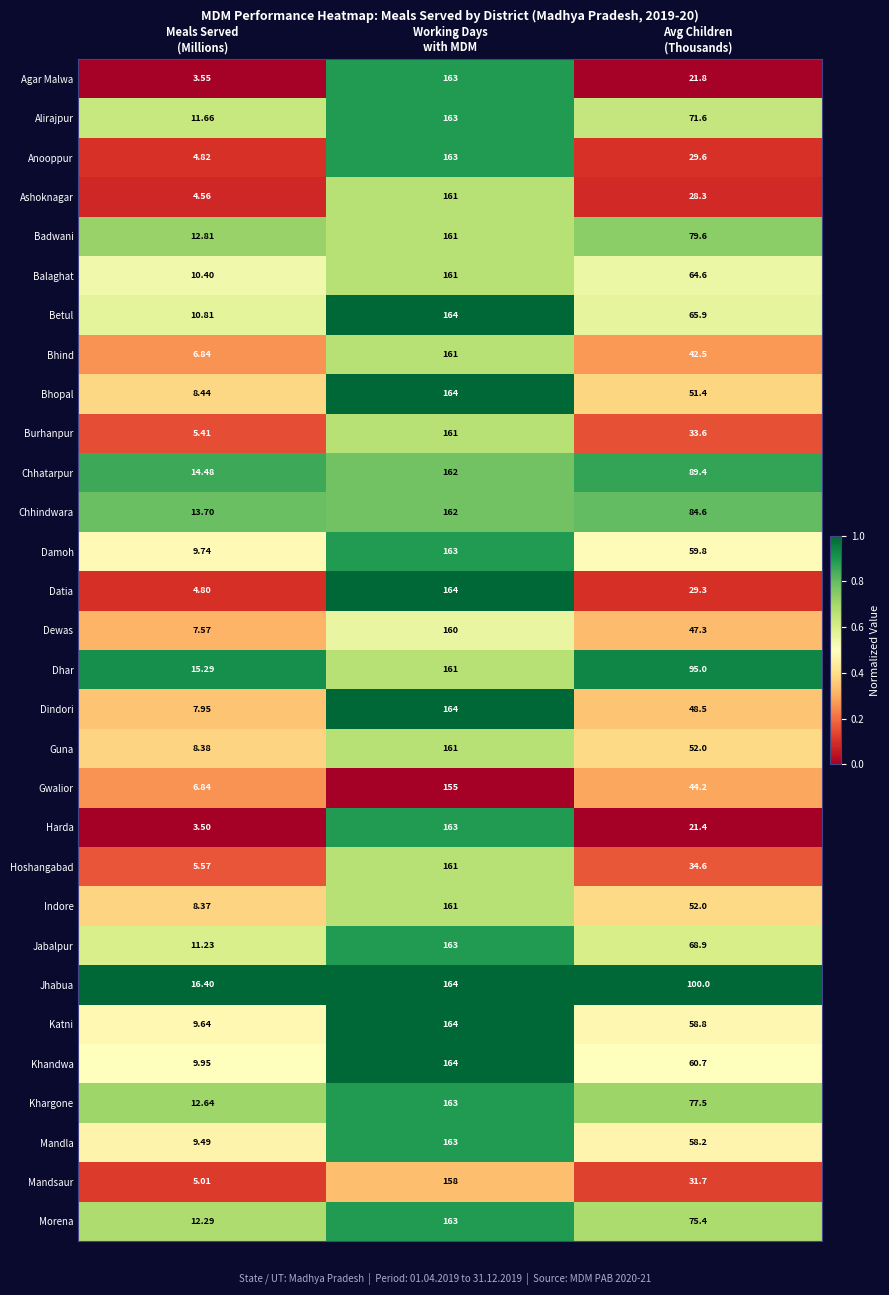

Count the number of data series in this chart.

30